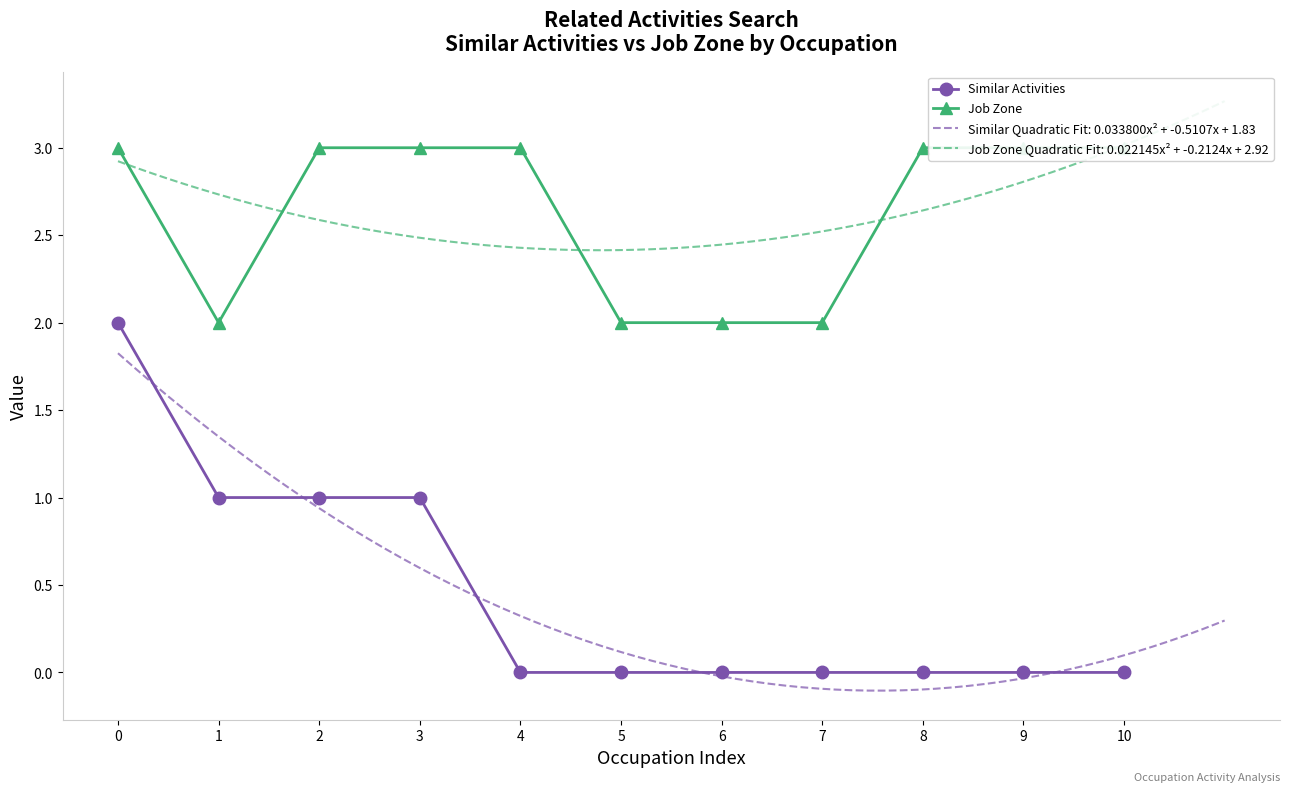

Is it true that Similar Activities equals 1 at 3?

True